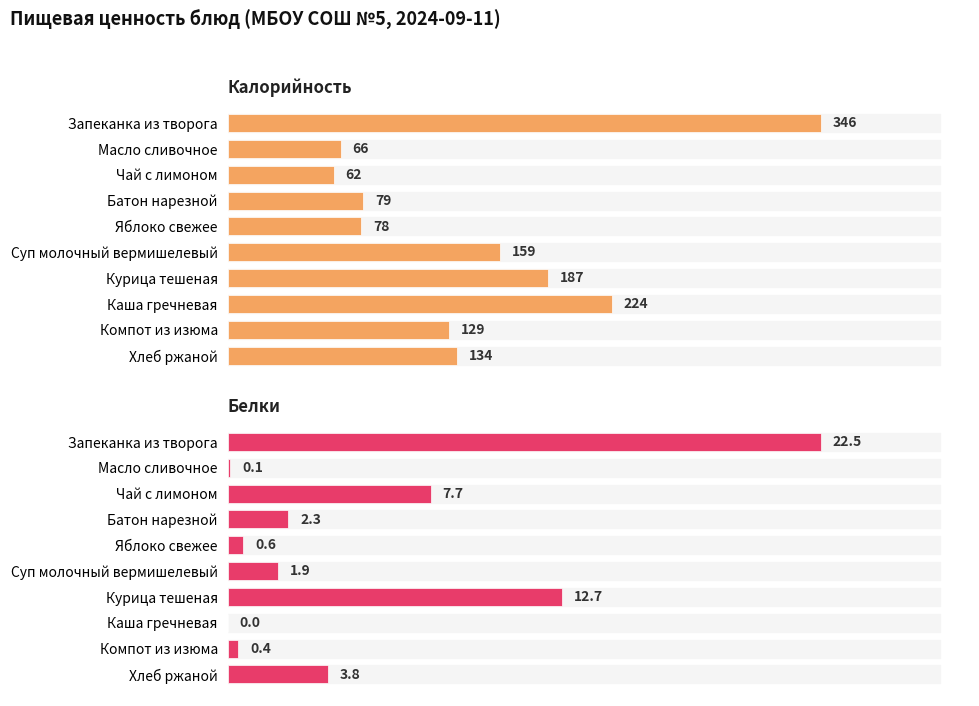

True or false: Белки has a value of 3.7 at Батон нарезной.

False